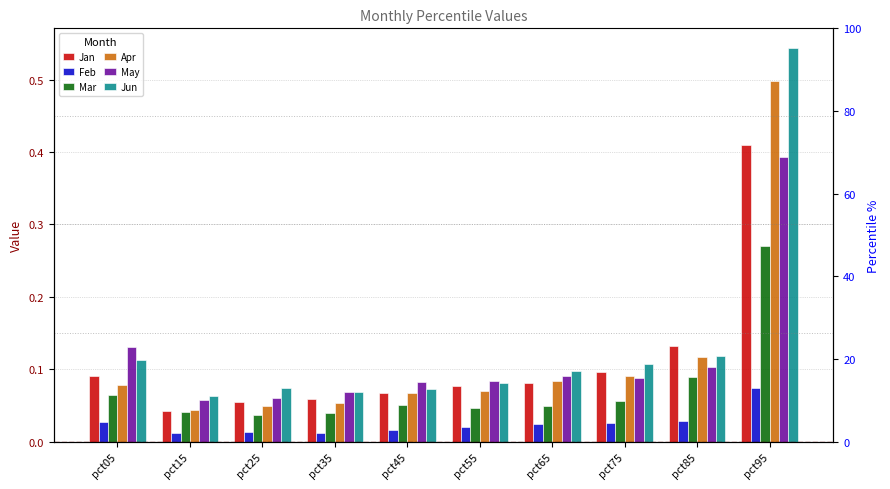

Does the chart contain any negative values?

No